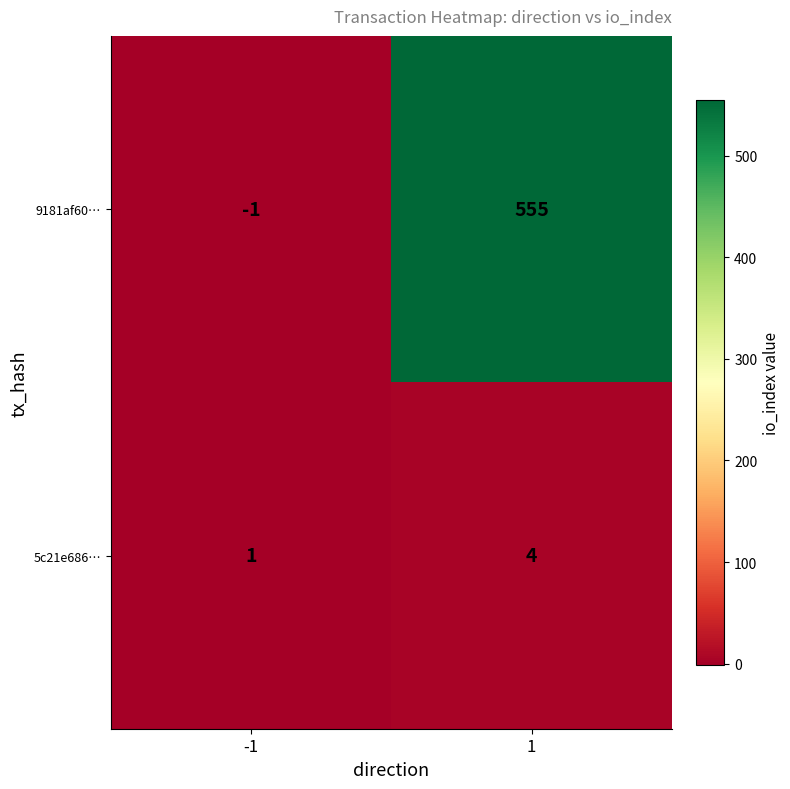

What is the difference between the maximum and minimum values in the 9181af60… series?

556